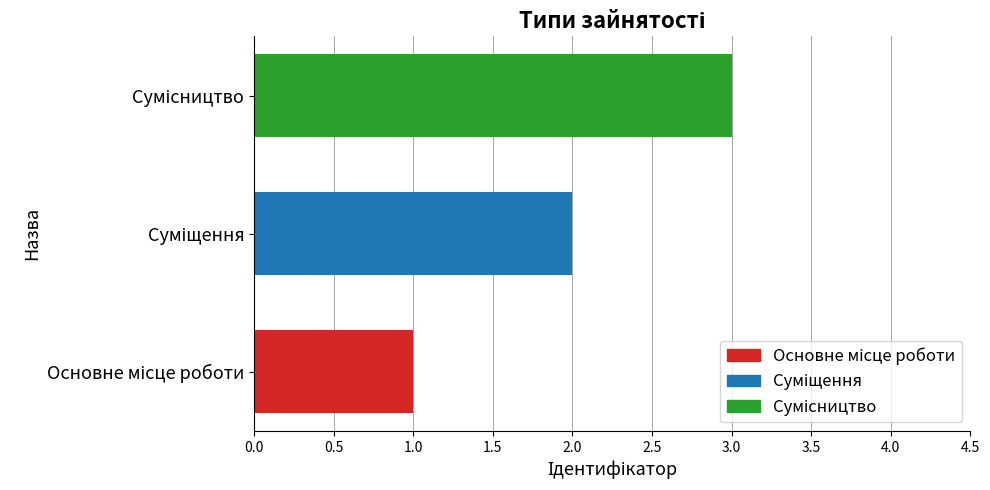

What is the maximum value shown in the chart?

3